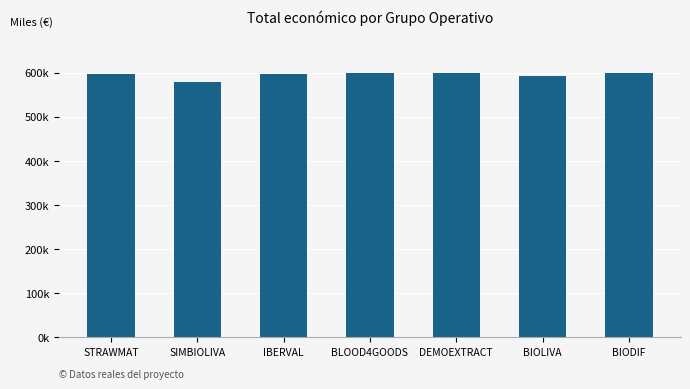

What is the sum of all values?

4167180